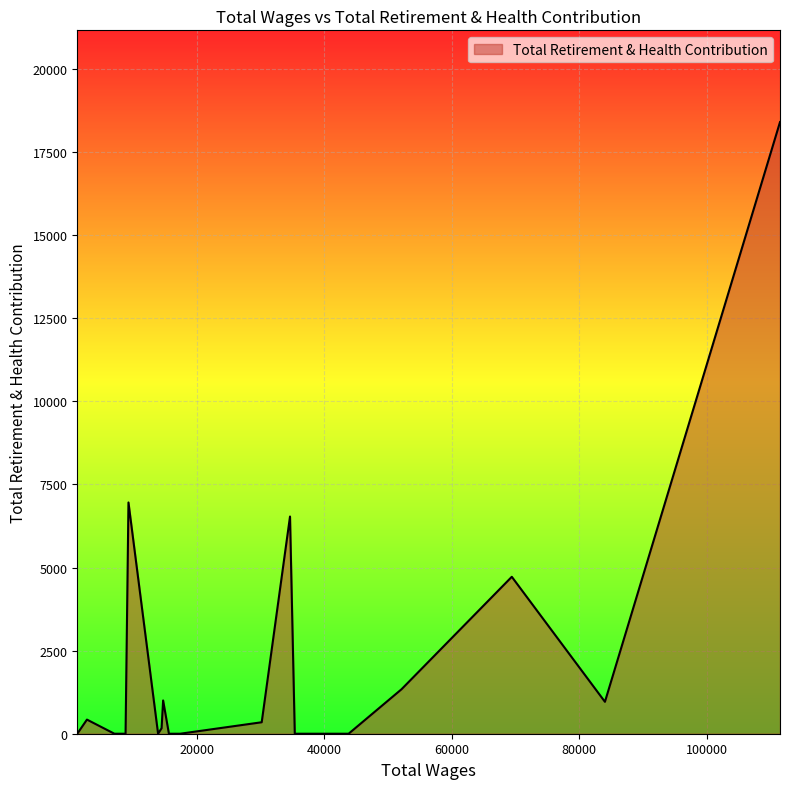

What is the difference between the maximum and minimum values?

18400